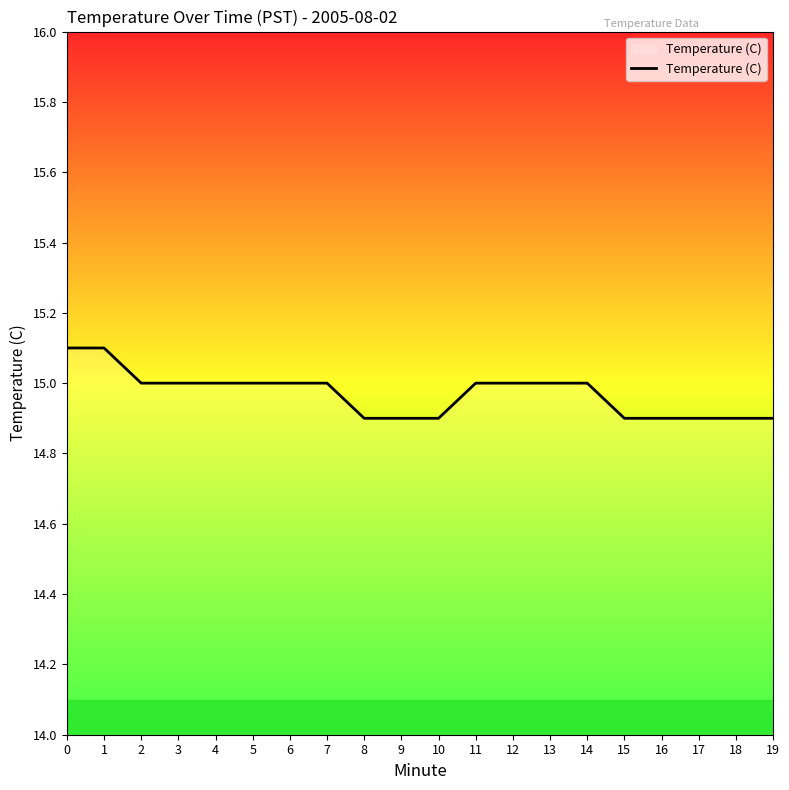

What is the maximum value shown in the chart?

15.1